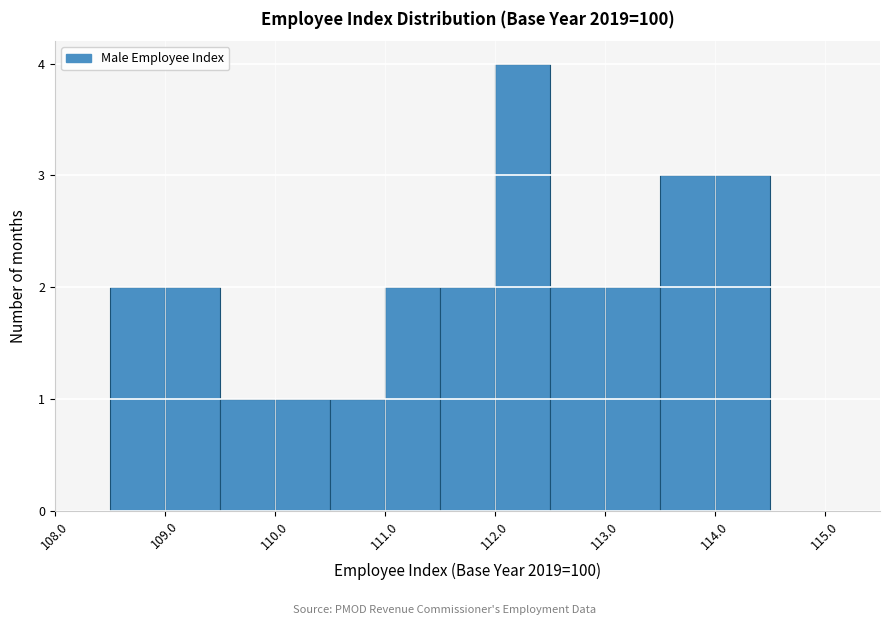

What is the height of the bar covering 114.0 to 114.5 on the x-axis? The values are not printed on the chart, so give them approximately, as read against the axis.

3